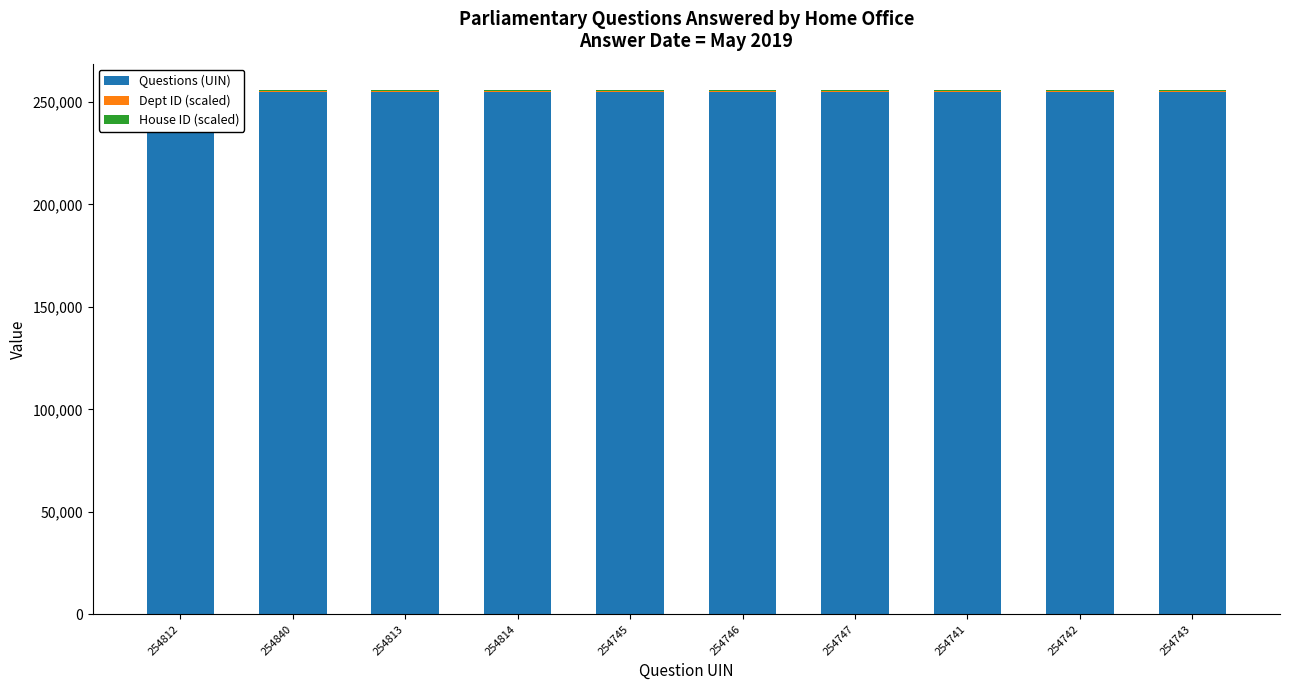

What is the value of the Dept ID (scaled) bar at the 2nd from the left?

500